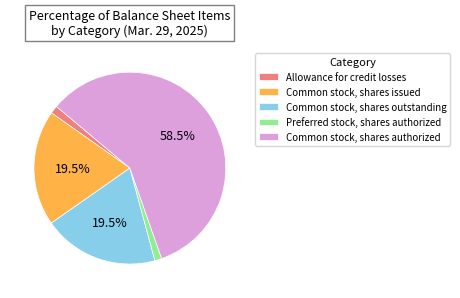

The Preferred stock, shares authorized slice represents 1% of the pie. True or false?

True